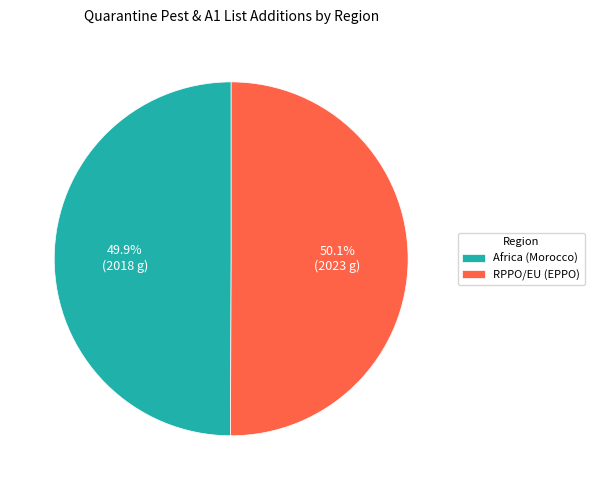

The Africa (Morocco) slice represents 62% of the pie. True or false?

False